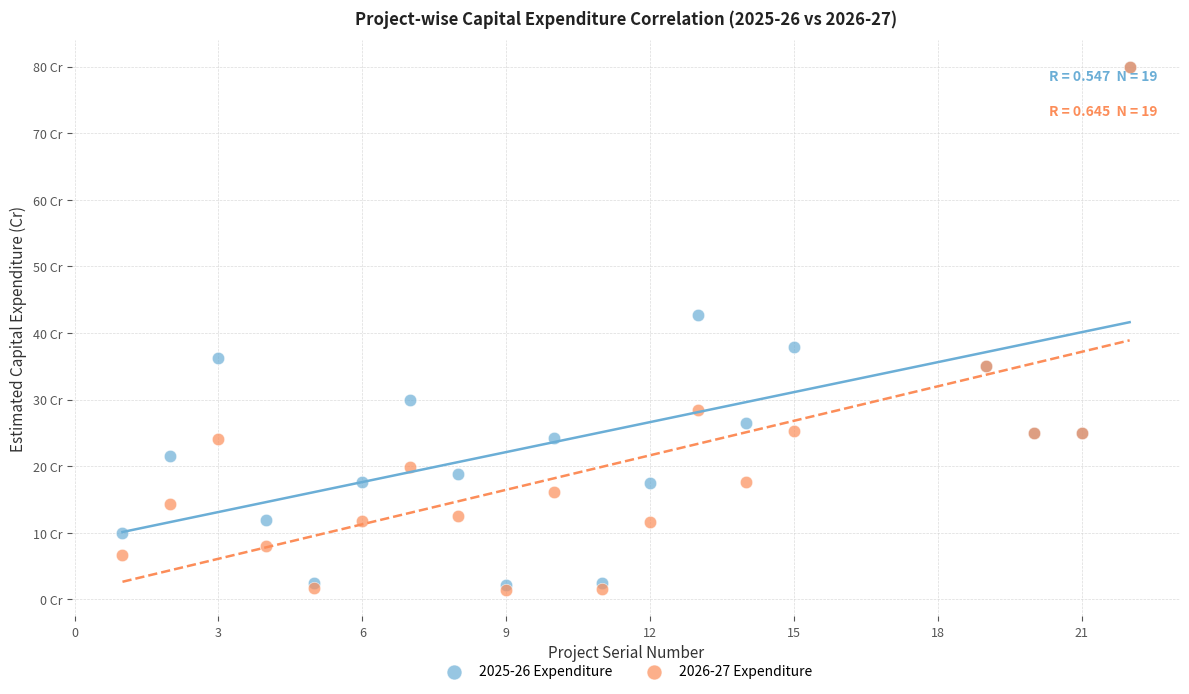

Which series reaches the minimum Y coordinate?

2026-27 Expenditure